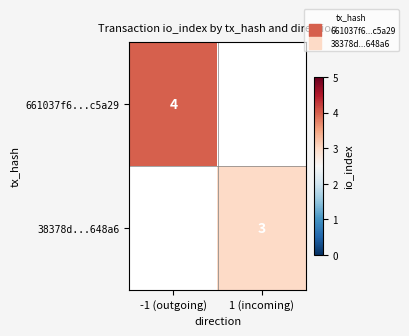

Which has a higher value, 1 (incoming) or -1 (outgoing)?

-1 (outgoing)